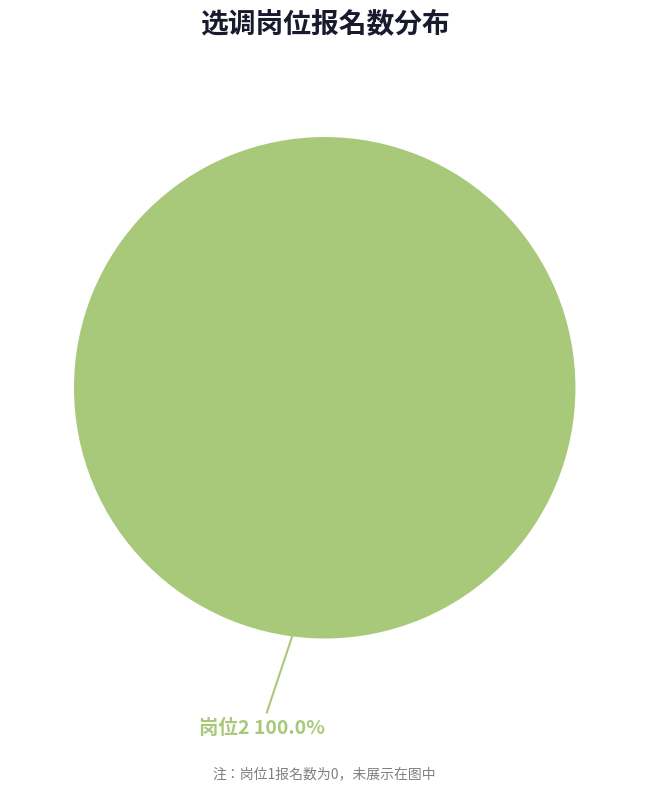

Does any single category account for the majority?

Yes